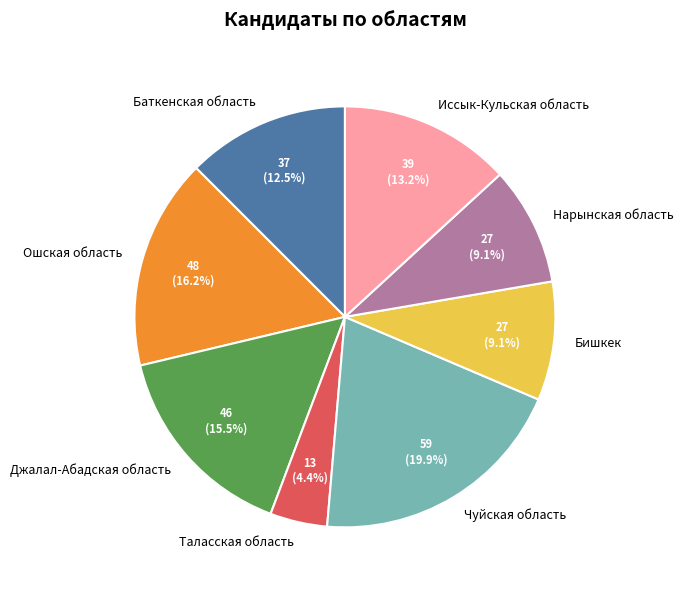

How many segments does this pie chart have?

8